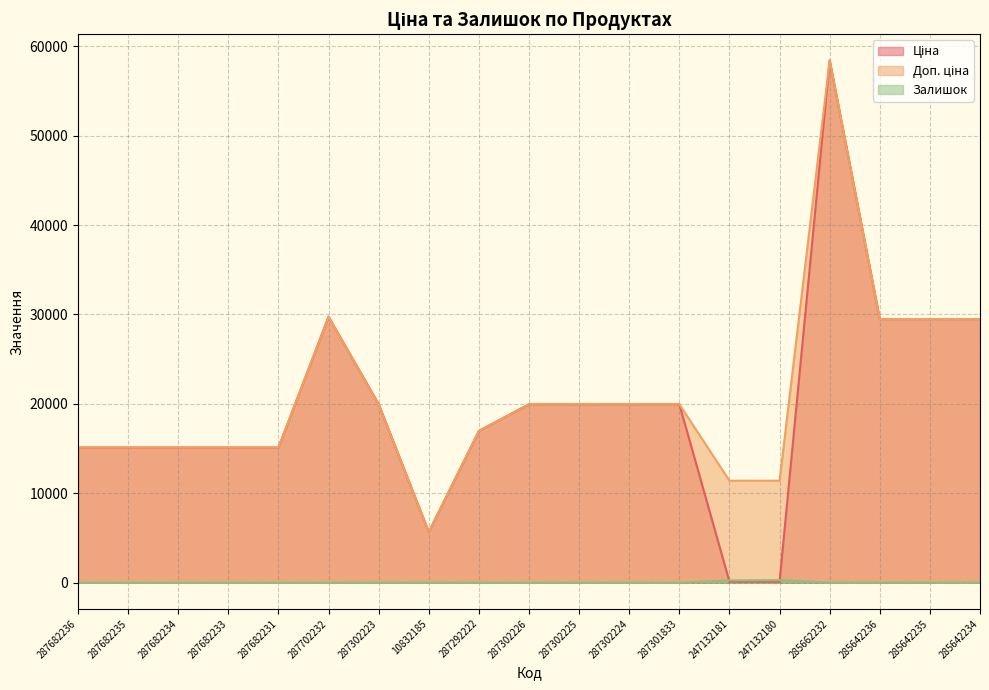

Which series has the largest range (max minus min)?

Ціна